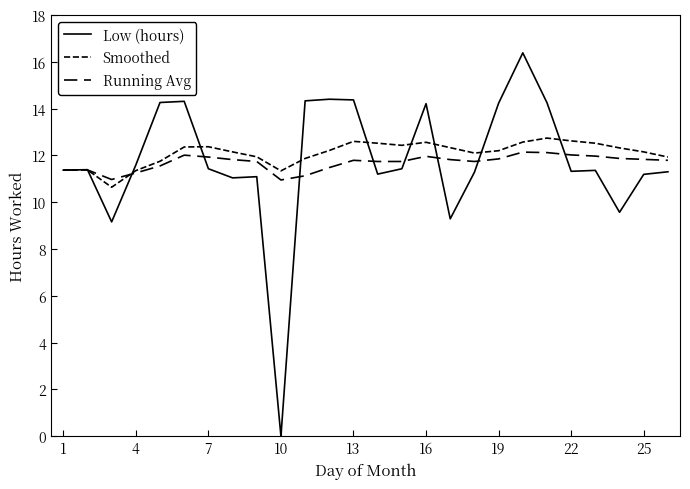

At how many categories does at least one series exceed 10?

26